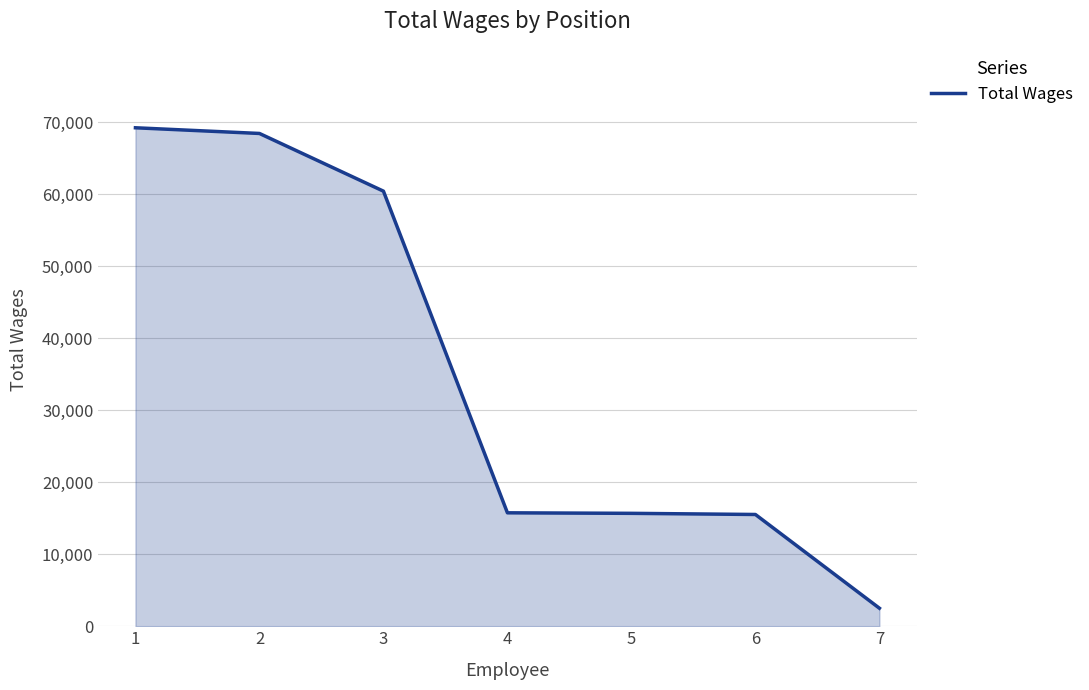

What is the approximate value at 1, to the nearest 10?

69210